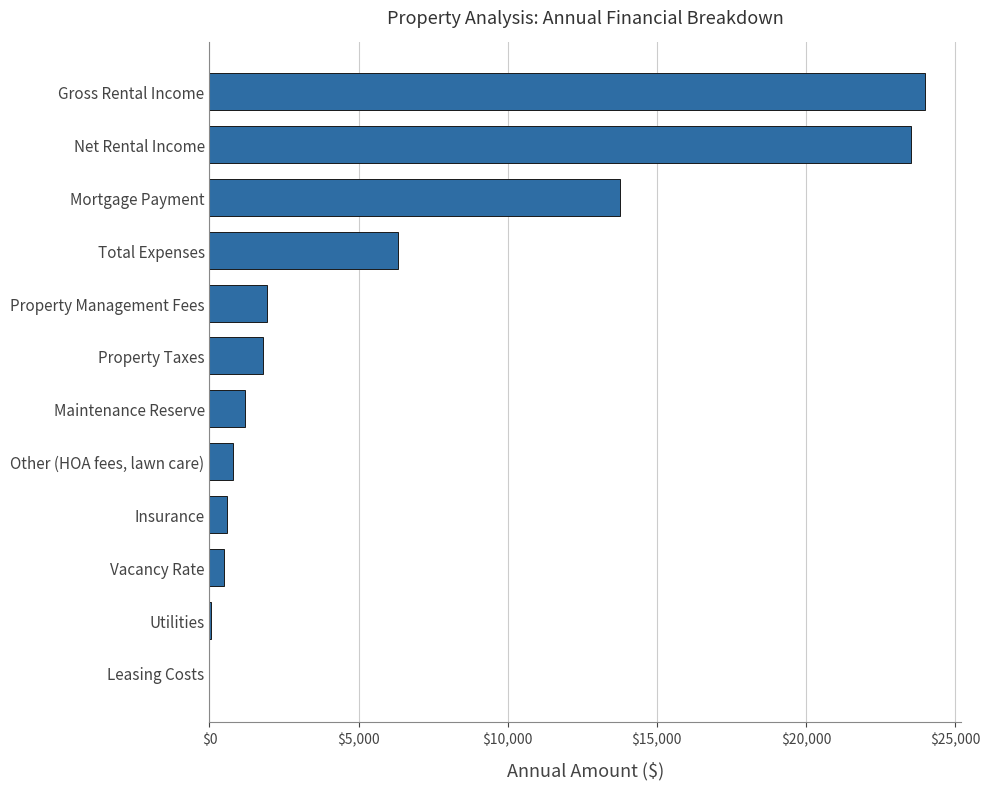

Where is the data nearest to the value 12000?

Mortgage Payment